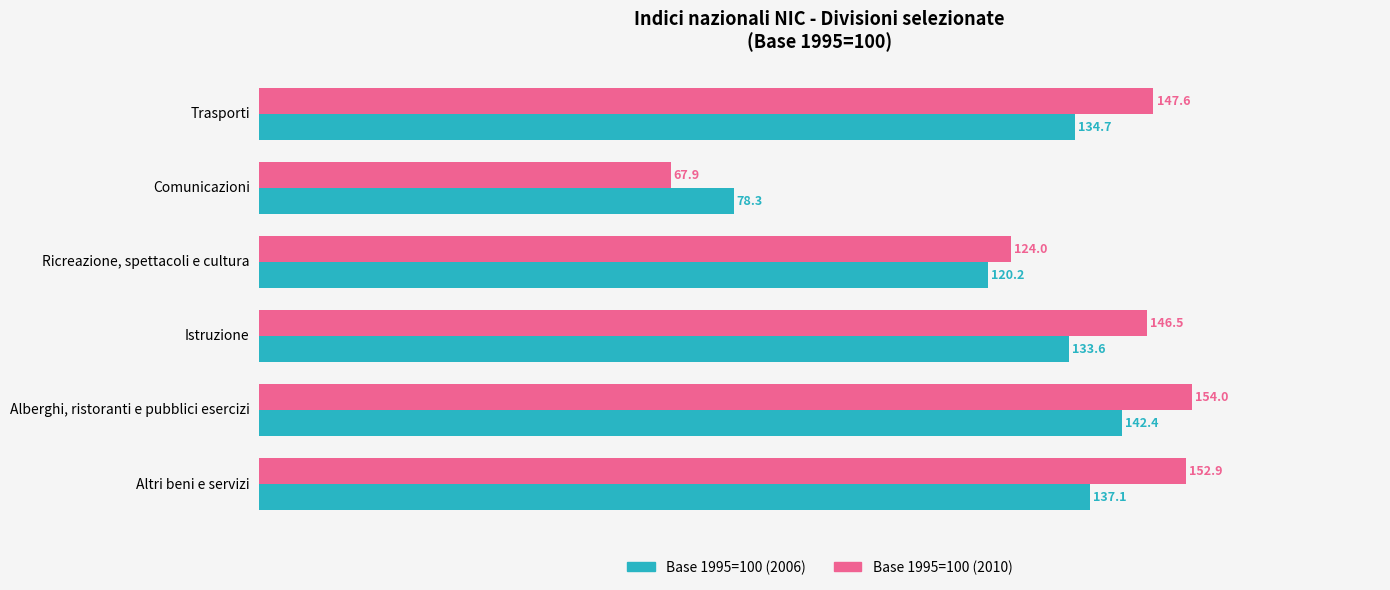

The Base 1995=100 (2006) series shows 78.3 at Comunicazioni. True or false?

True